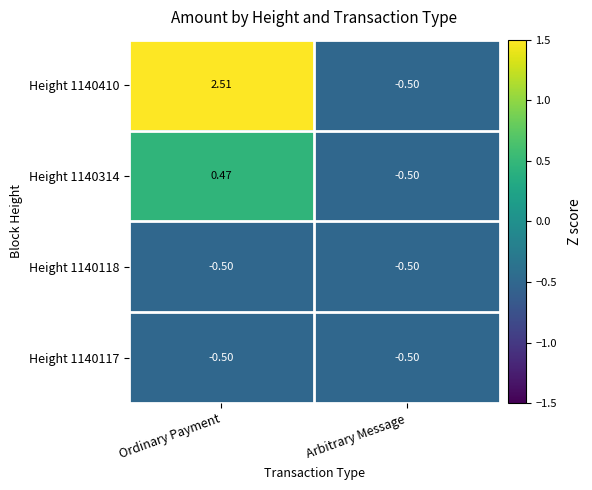

Which series changed the most between Ordinary Payment and Arbitrary Message?

Height 1140410